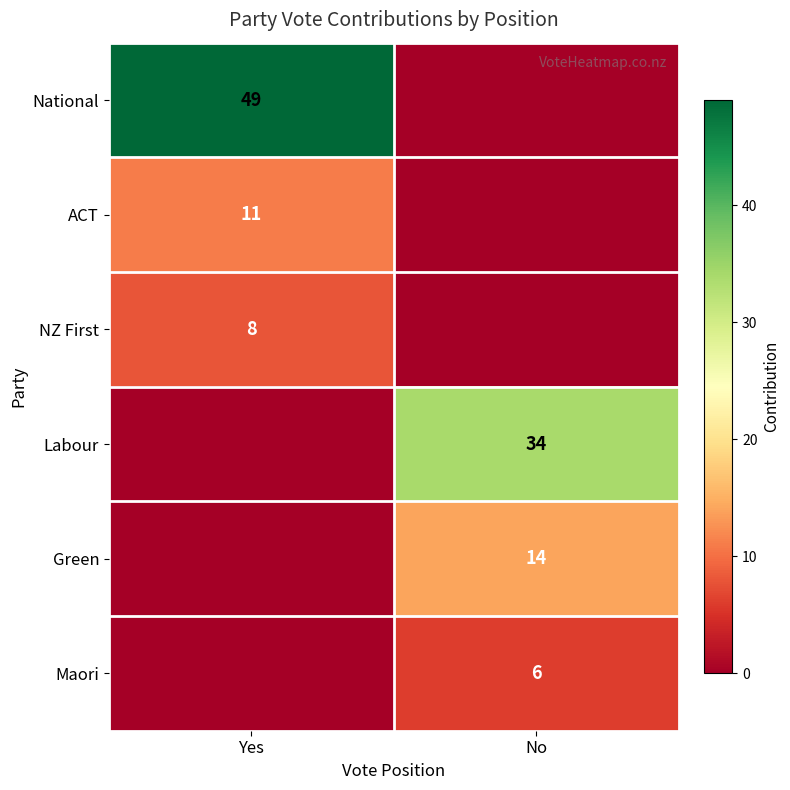

The Labour series shows 16 at No. True or false?

False